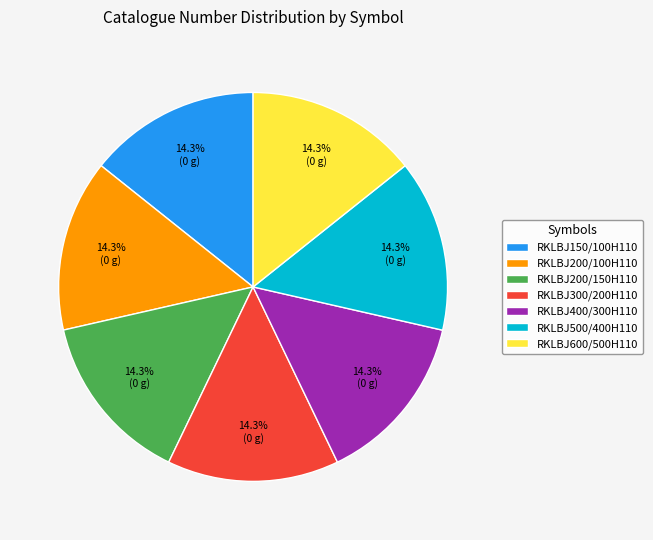

What percentage is the RKLBJ400/300H110 slice, to the nearest percent?

14%